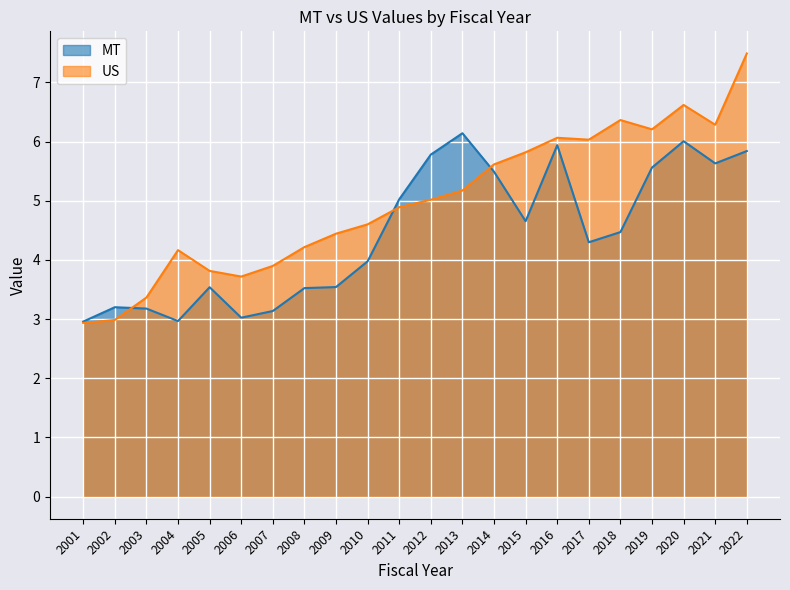

At how many categories does at least one series exceed 7?

1